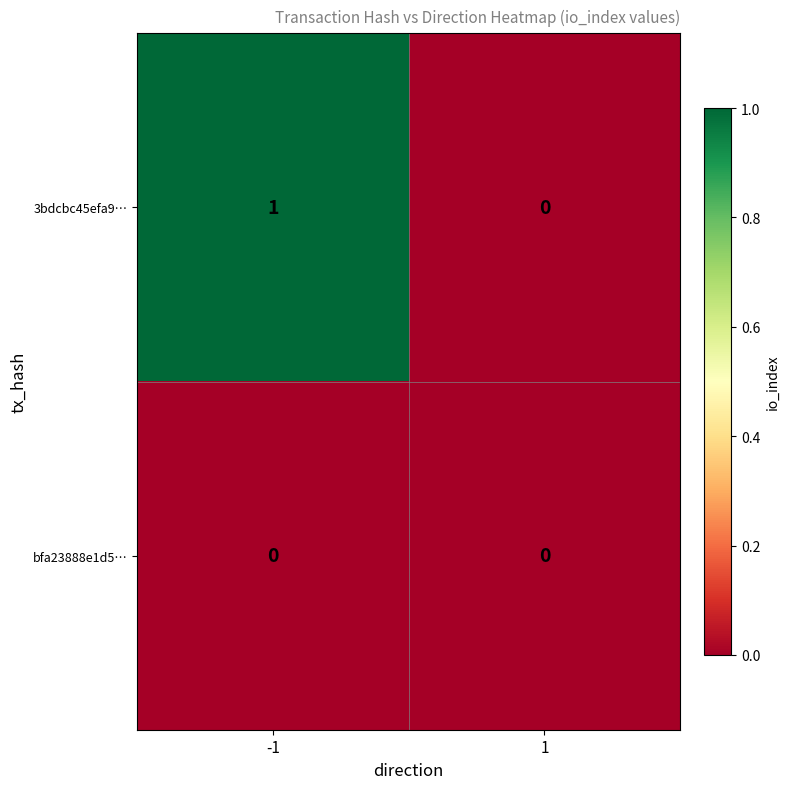

Which series has the widest spread of values?

3bdcbc45efa9…